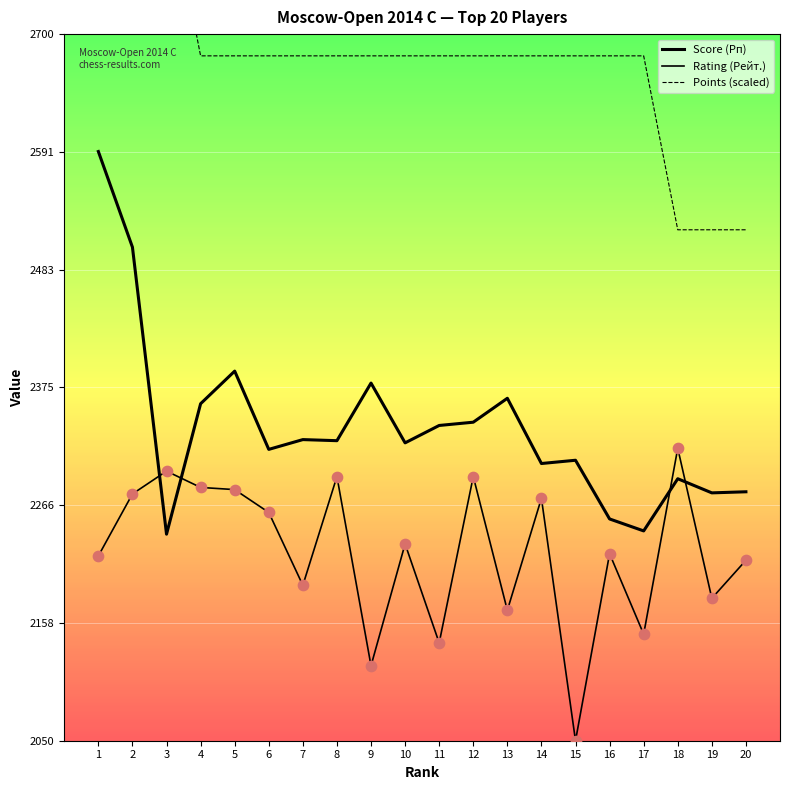

Which series contains the lowest Y value?

Rating